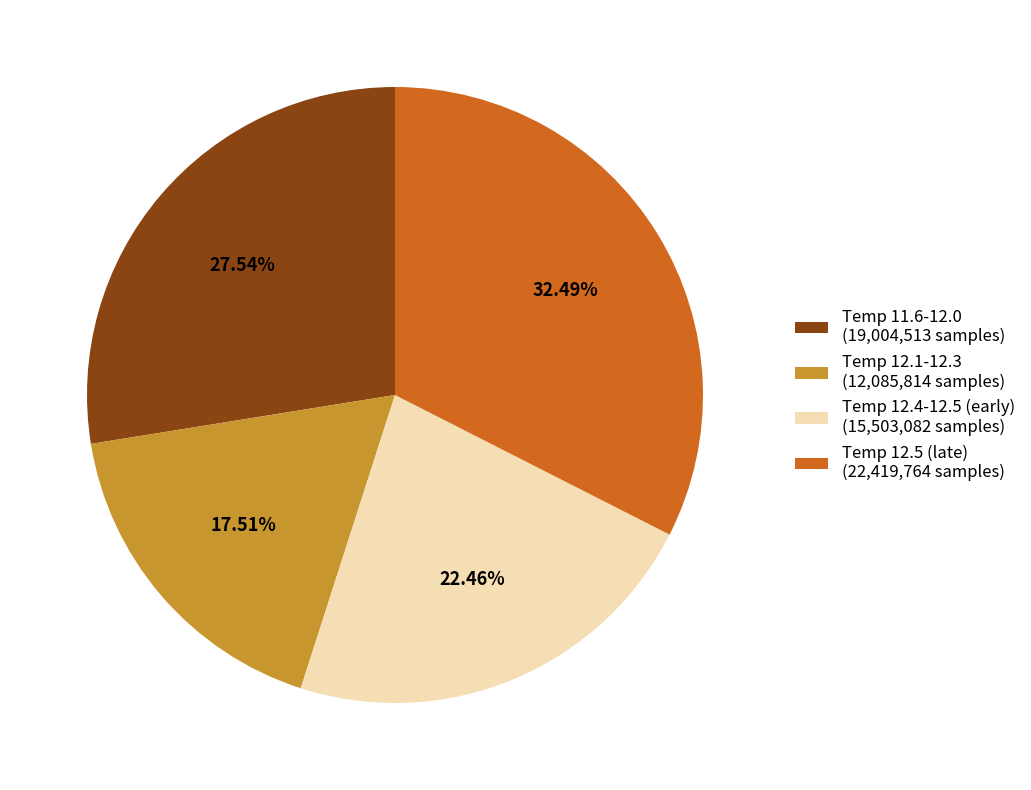

Which category has the smallest portion of the pie?

Temp 12.1-12.3 (12,085,814 samples)